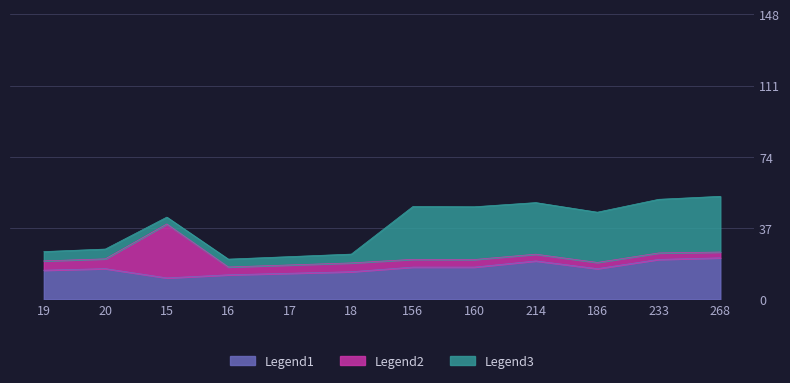

At which label is condAB closest to 0?

268